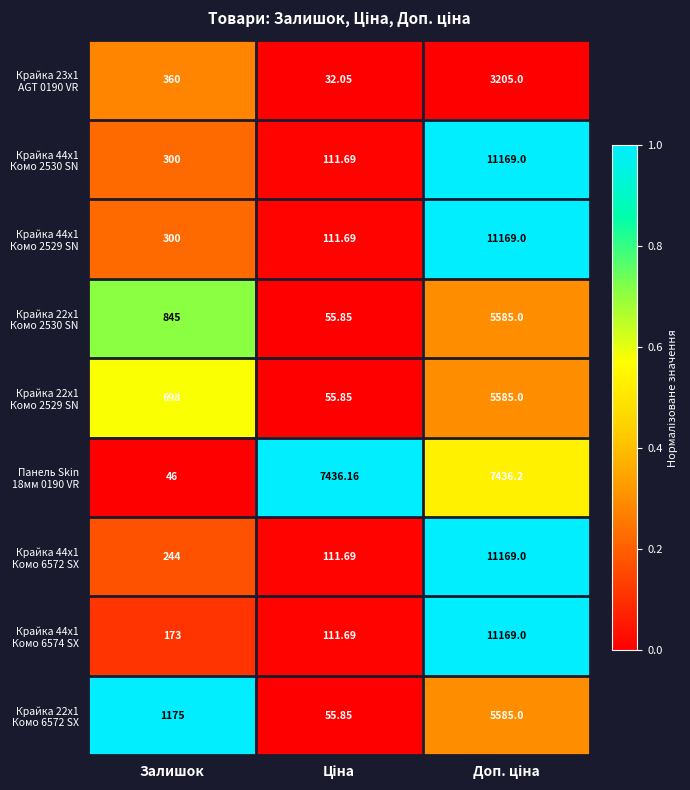

Count the number of data series in this chart.

9